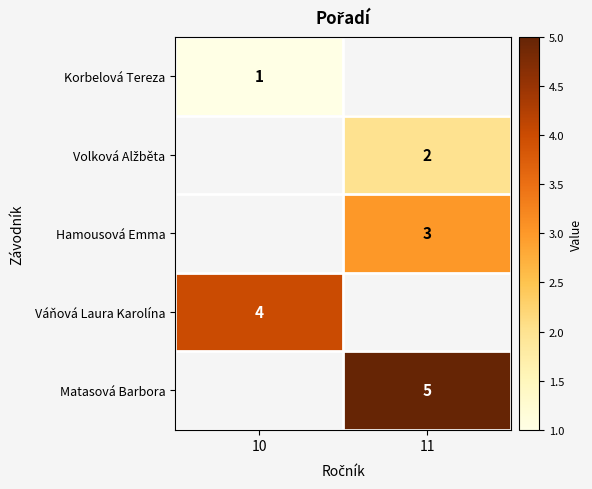

The value of Matasová Barbora at 11 is 5. True or false?

True